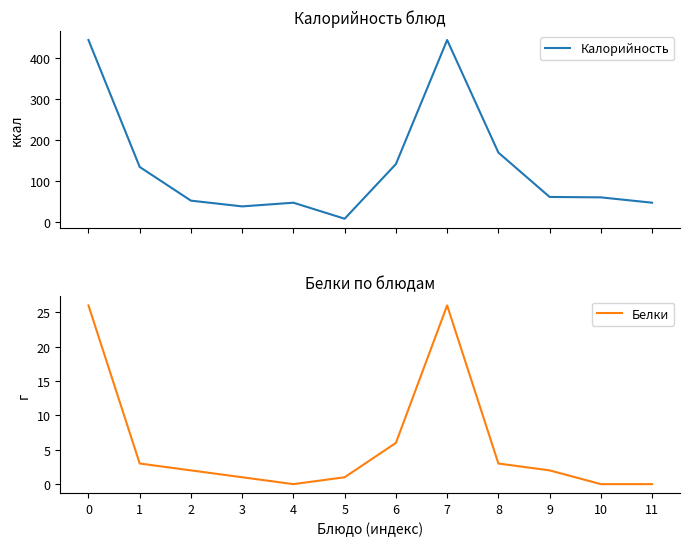

Which series has the largest total across all categories?

Калорийность